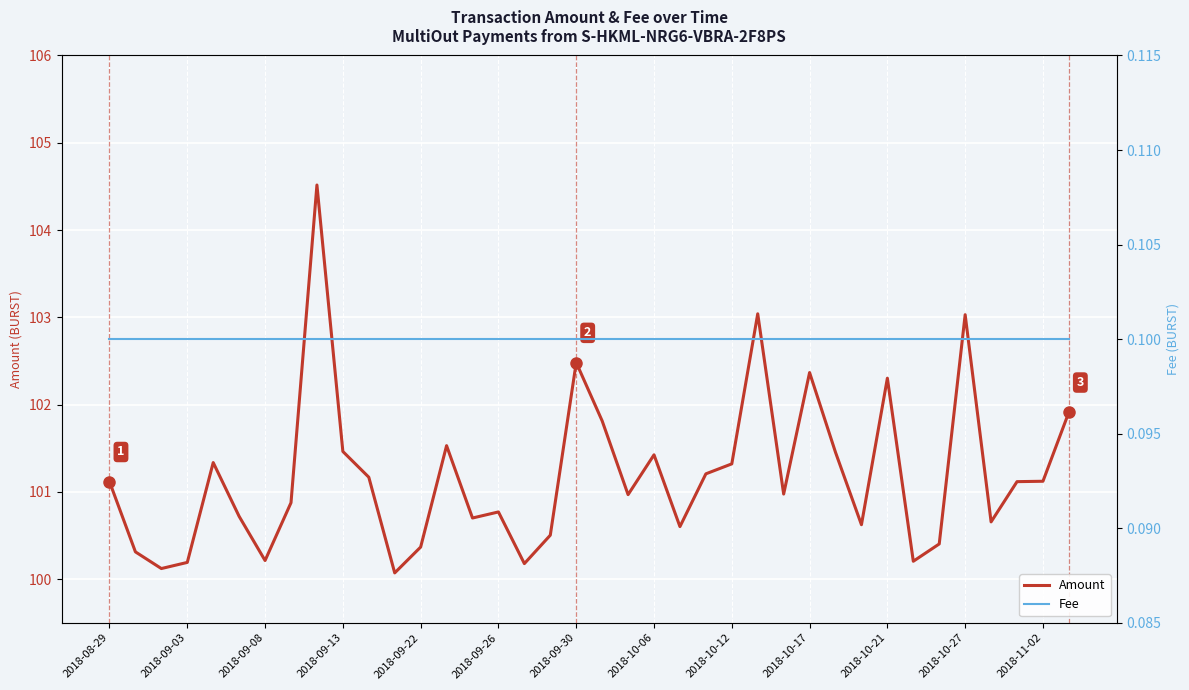

What is the maximum value for Amount?

104.5